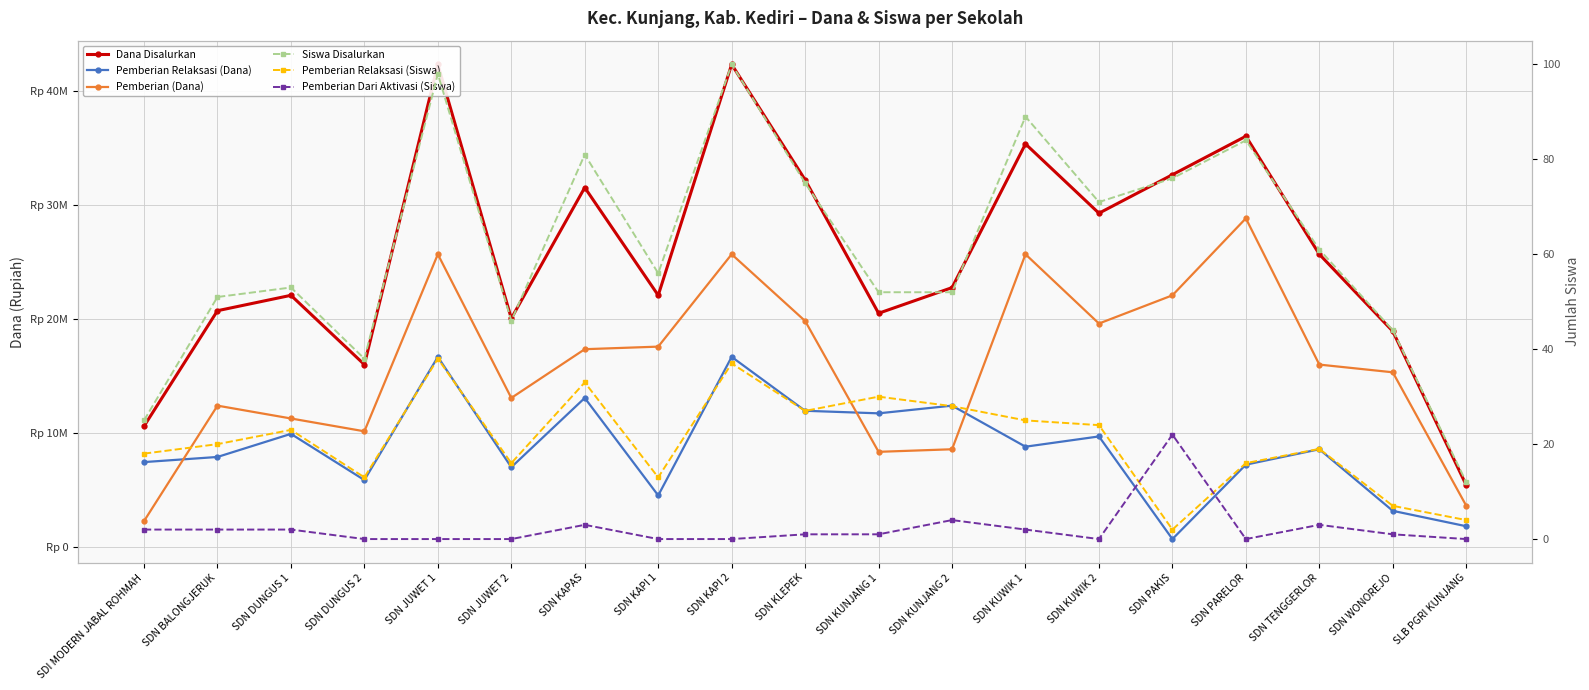

At SDN KUNJANG 2, list the series in order from largest to smallest.

Dana Disalurkan, Pemberian Relaksasi (Dana), Pemberian (Dana), Siswa Disalurkan, Pemberian Relaksasi (Siswa), Pemberian Dari Aktivasi (Siswa)